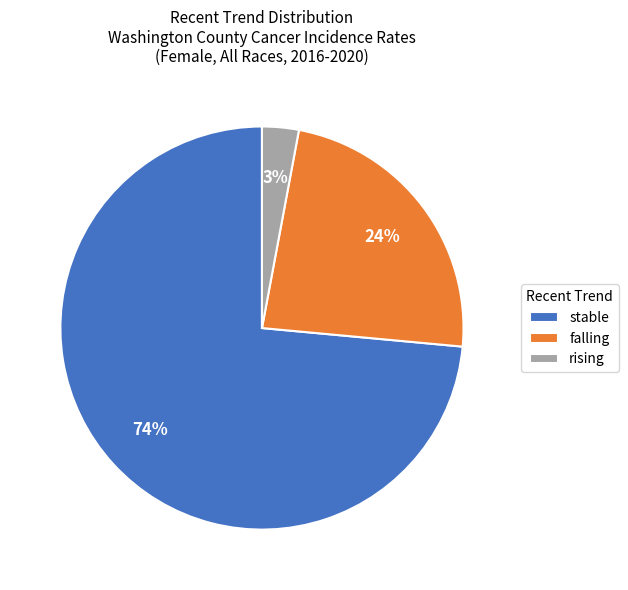

Does rising account for over 50% of the chart?

No